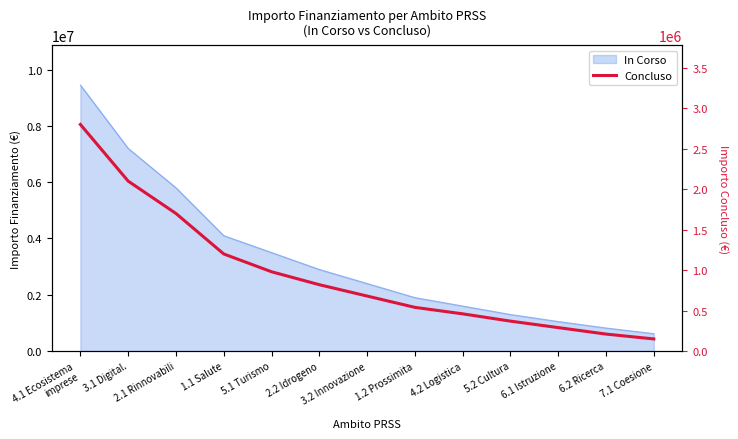

Reading left to right, extract all data points from this chart.

2800000	2100000	1700000	1200000	980000	820000	680000	540000	460000	370000	290000	210000	150000